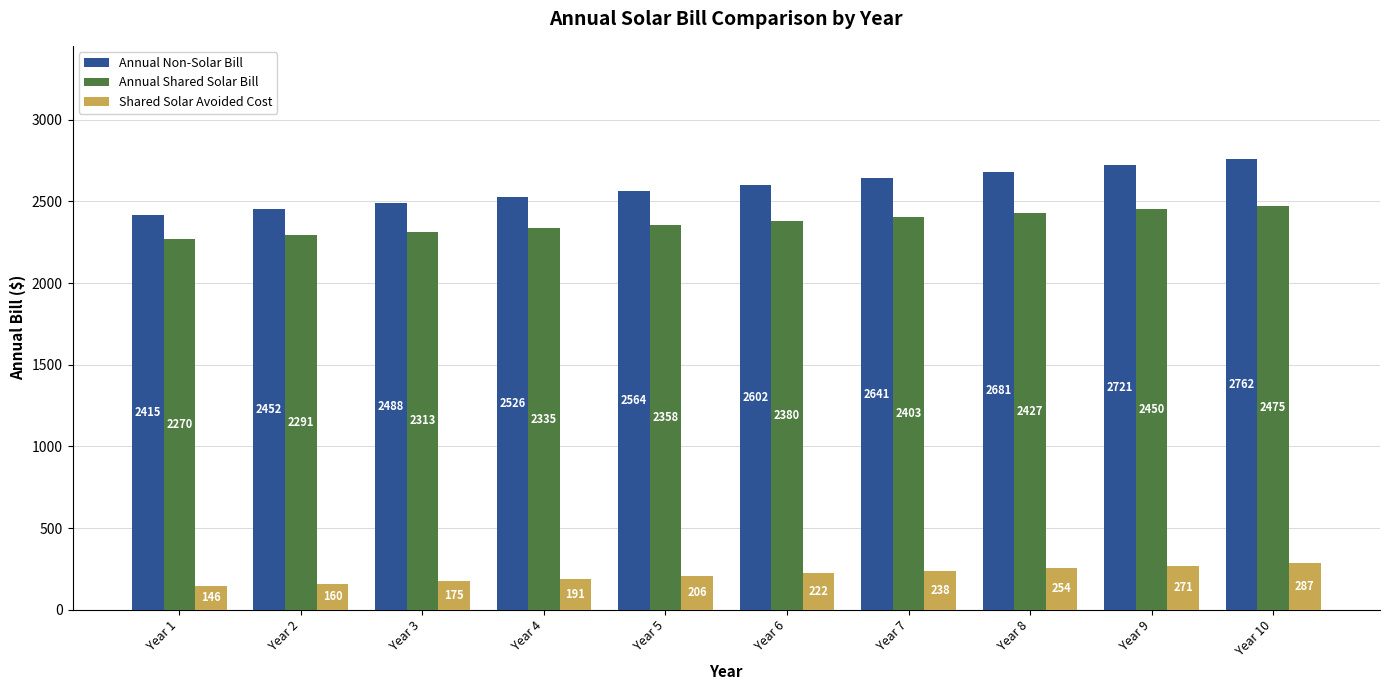

How many distinct data groups are displayed?

3